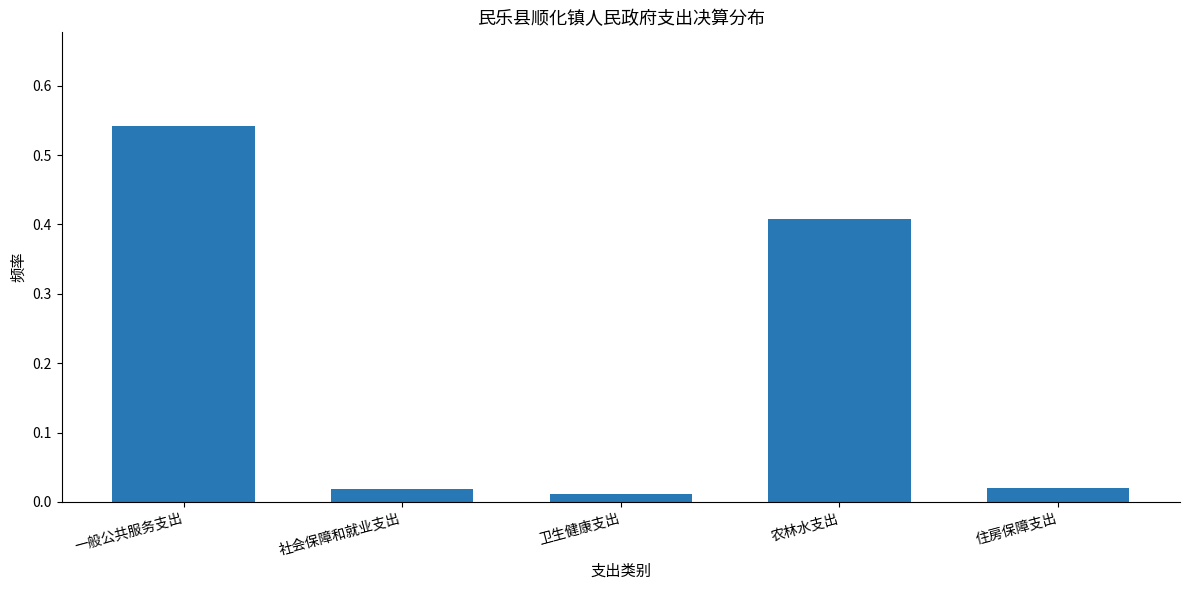

What is the label of the 3rd bar from the right?

卫生健康支出